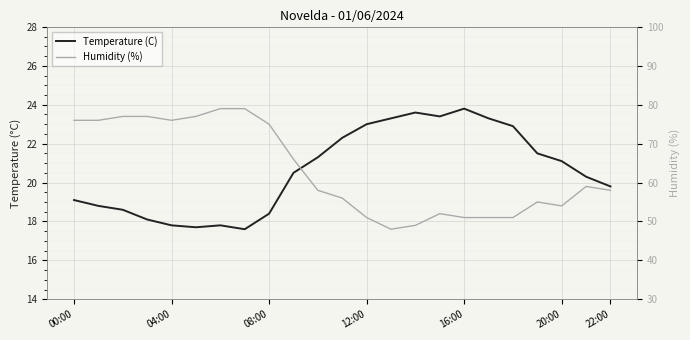

What is the maximum value shown in the chart?

79.0